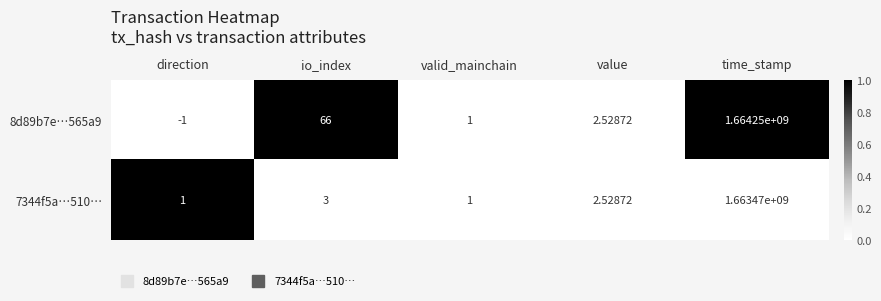

Where is 8d89b7e…565a9 nearest to the value 832124999?

io_index